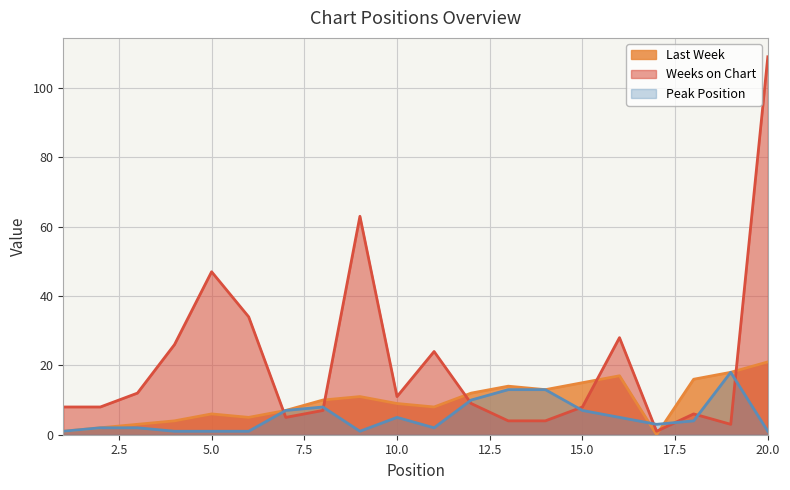

How many data points in Peak Position are above 4?

9